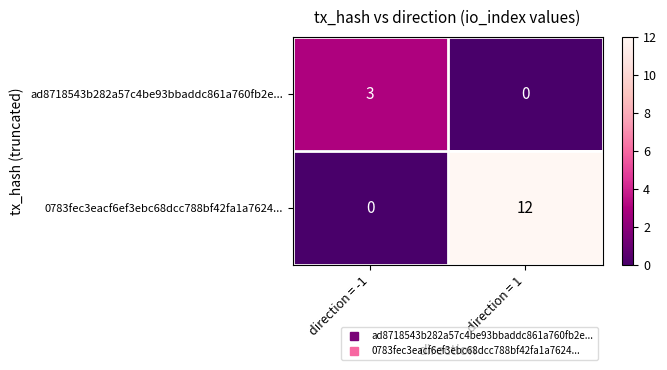

Which label corresponds to the largest value in the chart?

direction = 1